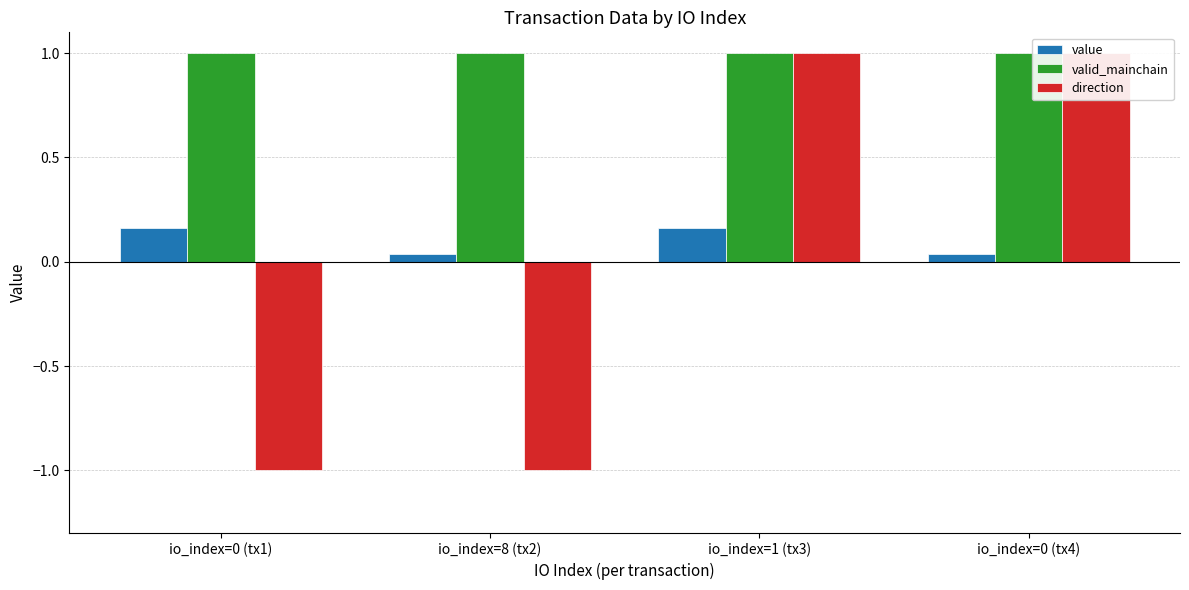

Reading left to right, list all the values displayed in this chart.

value: 0.2	0.0	0.2	0.0
valid_mainchain: 1.0	1.0	1.0	1.0
direction: -1.0	-1.0	1.0	1.0